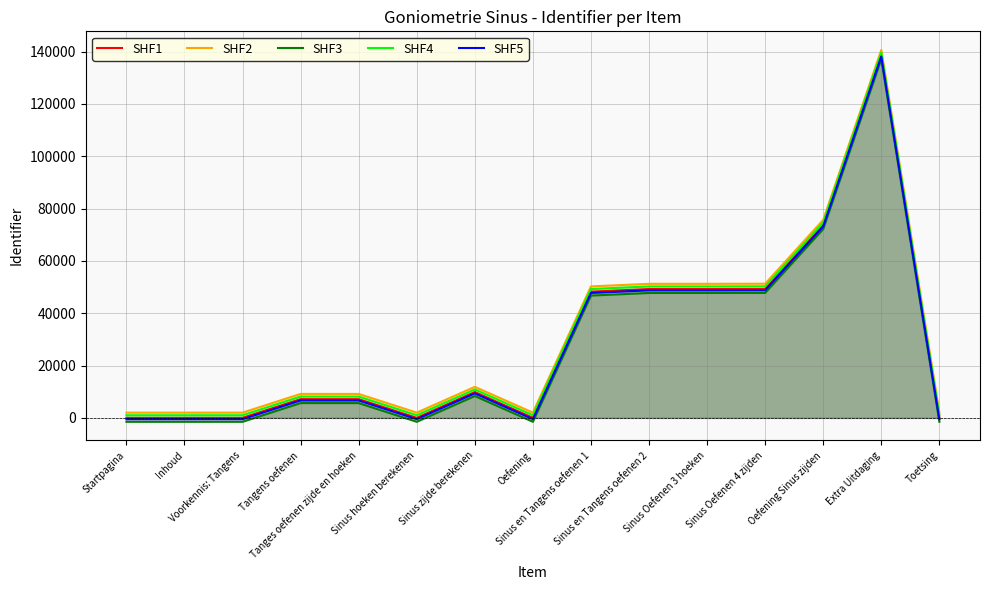

How many negative values does the SHF3 series have?

6